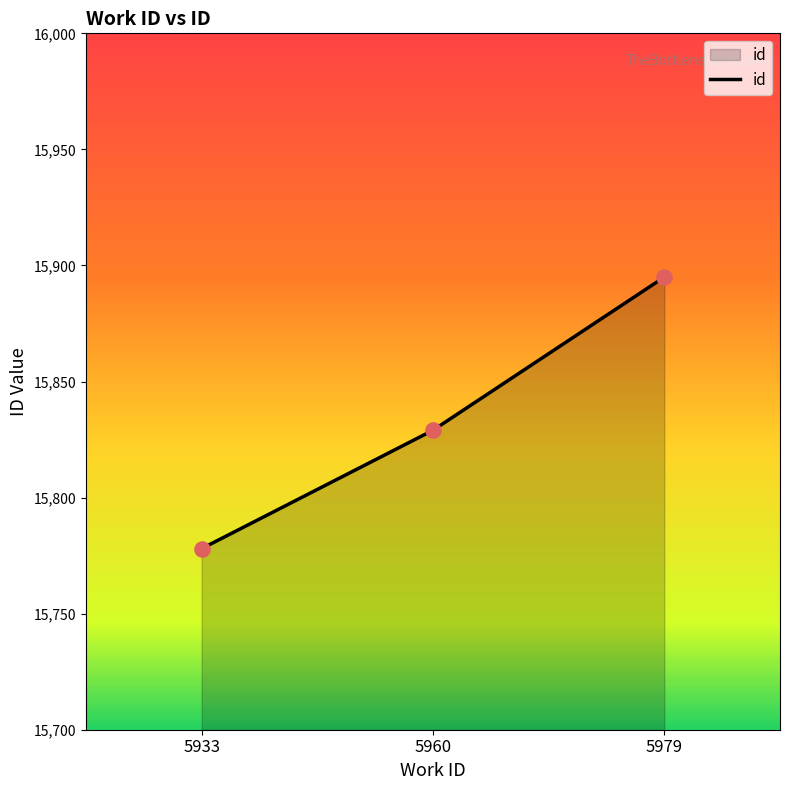

Which has a higher value, 5979 or 5933?

5979